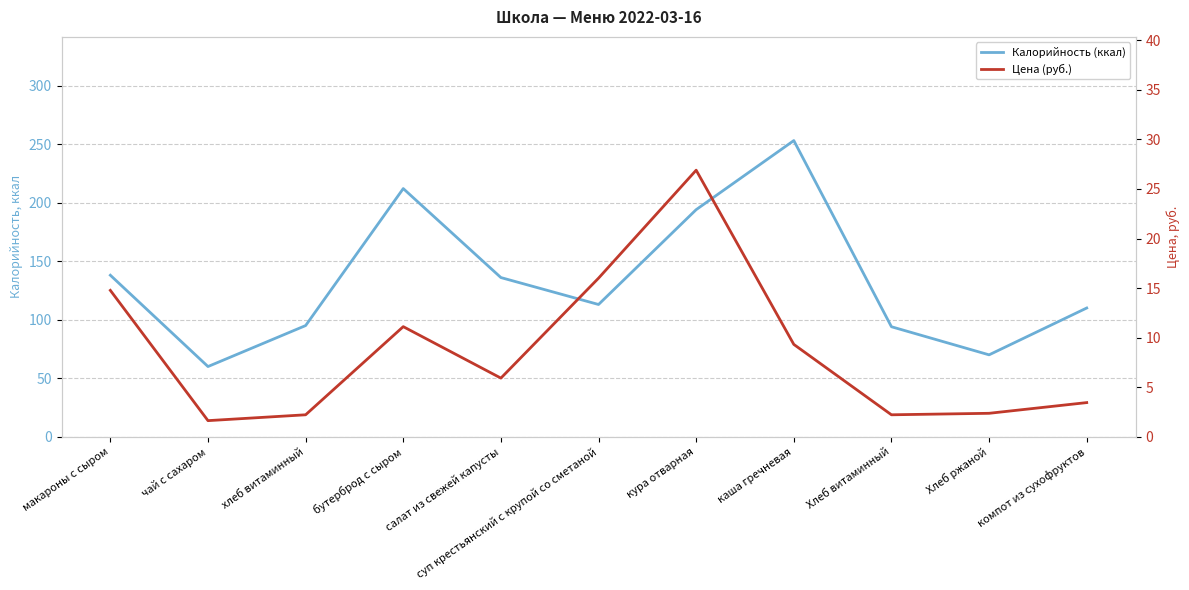

Which category has the lowest value across all series?

чай с сахаром